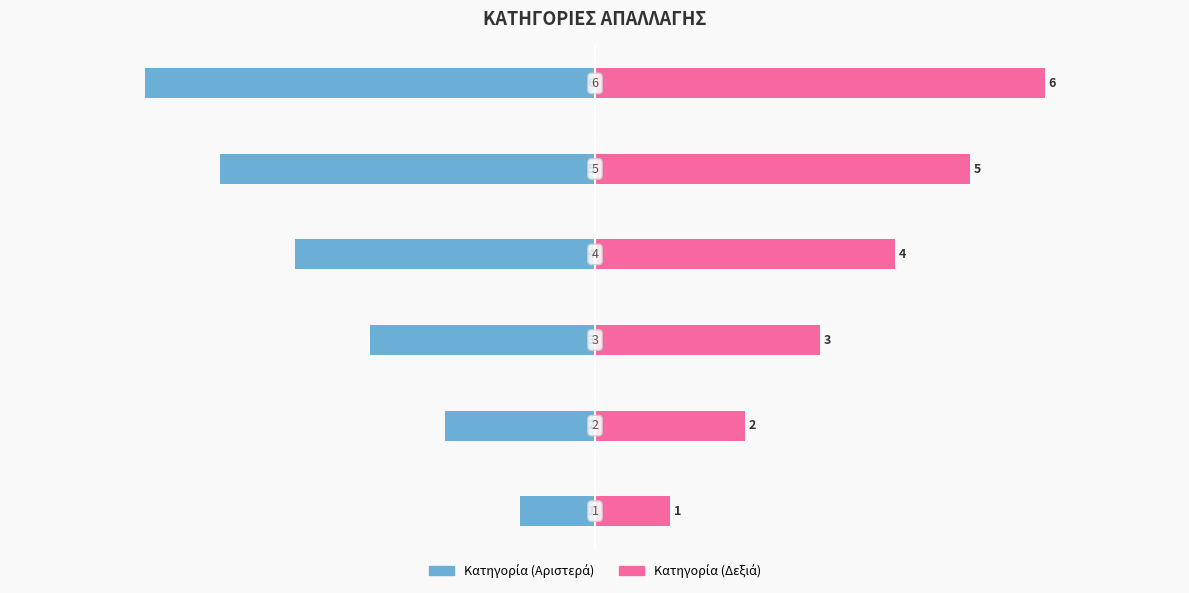

Reading left to right, what are all the values shown in this chart?

Κατηγορία (Αριστερά): -1	-2	-3	-4	-5	-6
Κατηγορία (Δεξιά): 1	2	3	4	5	6